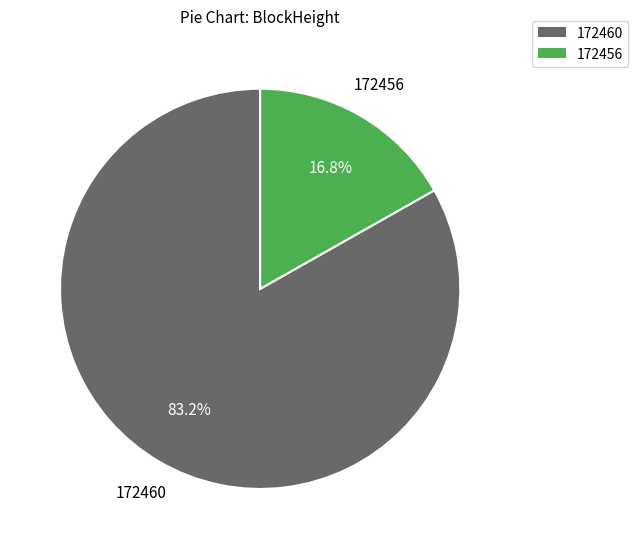

To the nearest percent, what is the difference between the largest and smallest slice percentages?

66%